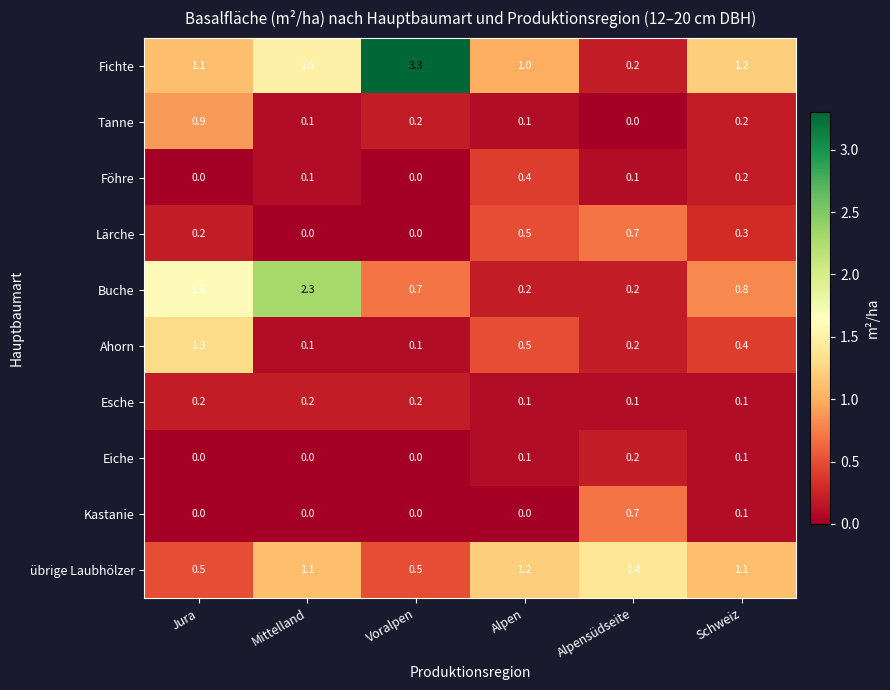

What is the total value across all series at Mittelland?

5.4